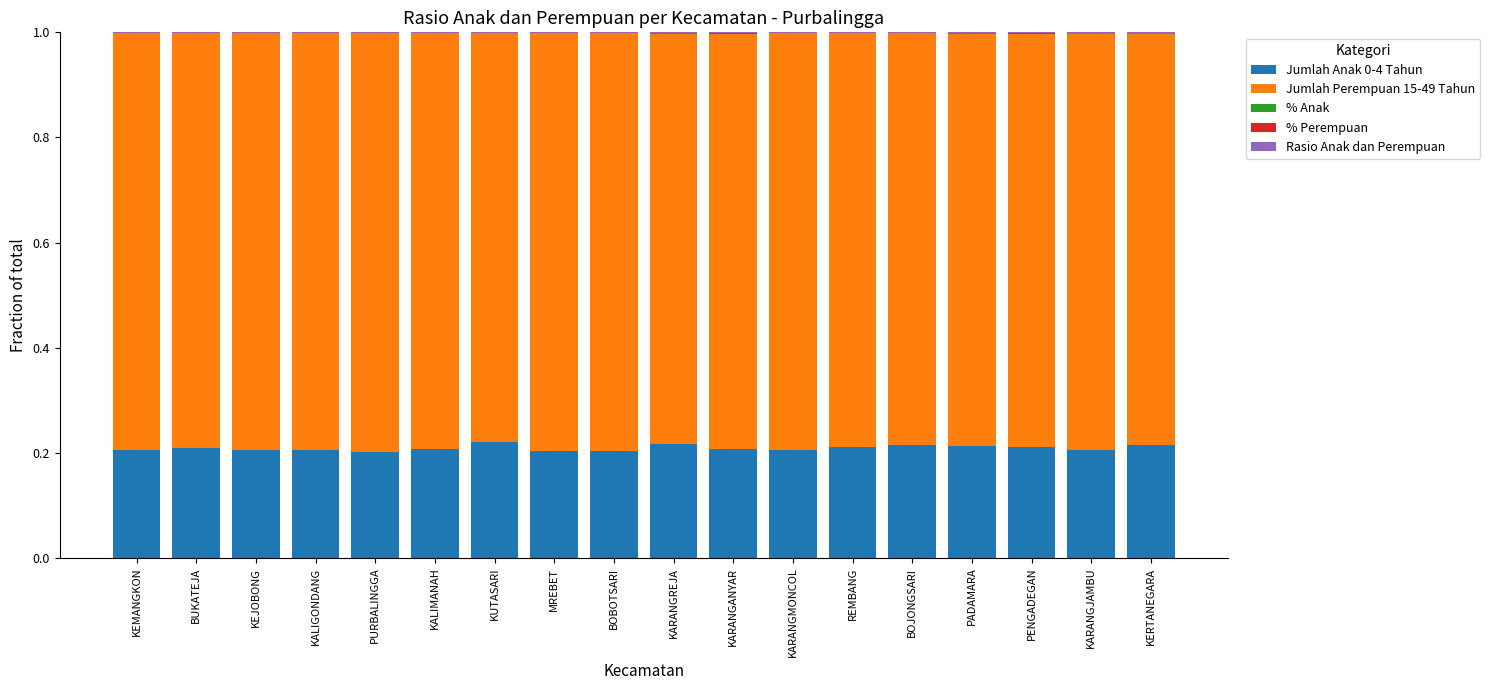

Is it true that Jumlah Anak 0-4 Tahun equals 0.2 at KARANGANYAR?

True